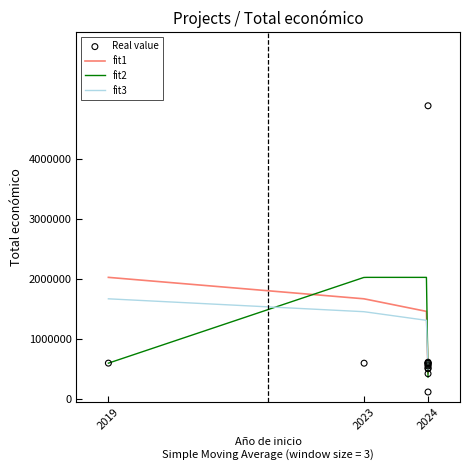

Between 2024 and 2024, which is larger?

2024